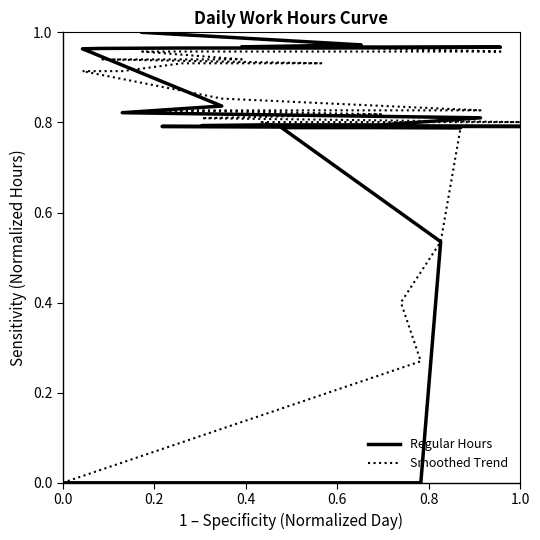

Reading left to right, what are all the values shown in this chart?

Regular Hours: 0.0	0.0	0.0	0.5	0.8	0.8	0.8	0.8	0.8	0.8	0.8	0.8	0.8	0.8	0.8	1.0	1.0	1.0	1.0	1.0	1.0	1.0	1.0	1.0
Smoothed Trend: 0.0	0.3	0.4	0.5	0.8	0.8	0.8	0.8	0.8	0.8	0.8	0.8	0.8	0.9	0.9	0.9	0.9	0.9	0.9	0.9	1.0	1.0	1.0	1.0